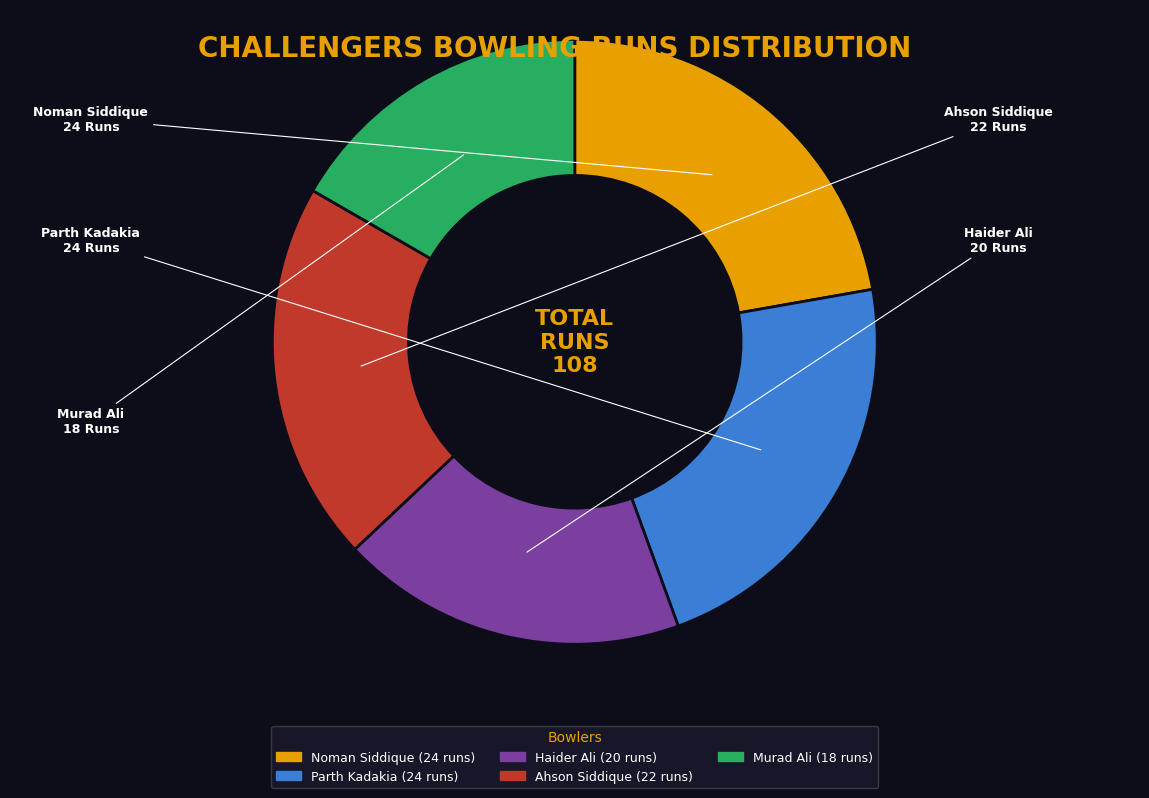

Is there any slice that represents more than half of the pie?

No